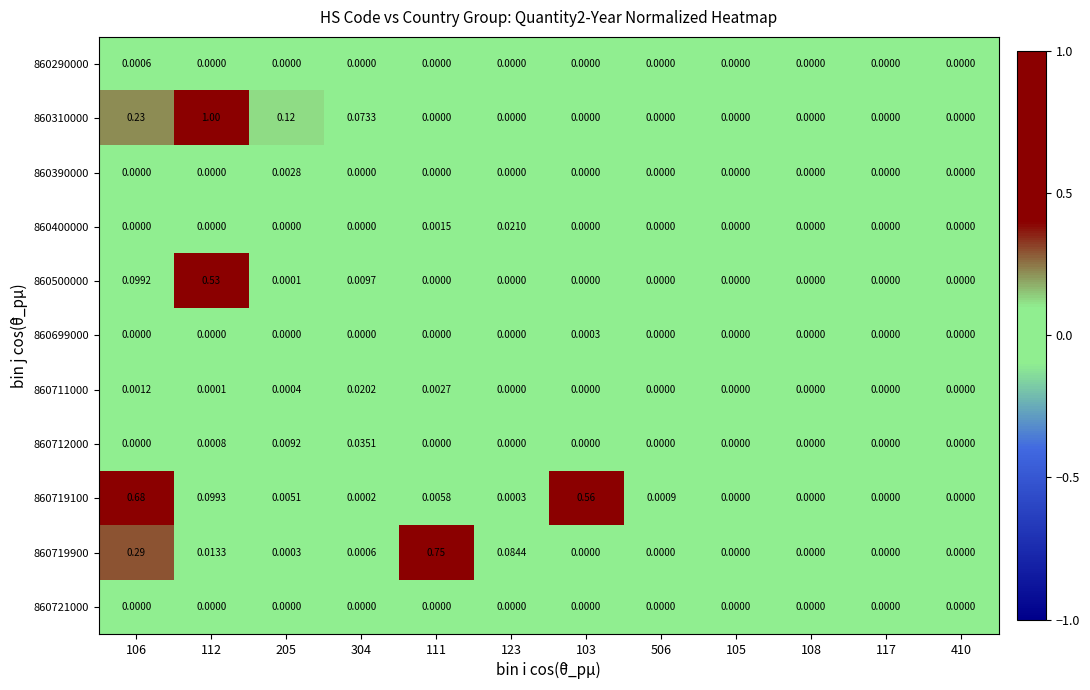

Reading right to left, what are all the values shown in this chart?

860290000: 410=0.0	117=0.0	108=0.0	105=0.0	506=0.0	103=0.0	123=0.0	111=0.0	304=0.0	205=0.0	112=0.0	106=0.0
860310000: 410=0.0	117=0.0	108=0.0	105=0.0	506=0.0	103=0.0	123=0.0	111=0.0	304=0.1	205=0.1	112=1.0	106=0.2
860390000: 410=0.0	117=0.0	108=0.0	105=0.0	506=0.0	103=0.0	123=0.0	111=0.0	304=0.0	205=0.0	112=0.0	106=0.0
860400000: 410=0.0	117=0.0	108=0.0	105=0.0	506=0.0	103=0.0	123=0.0	111=0.0	304=0.0	205=0.0	112=0.0	106=0.0
860500000: 410=0.0	117=0.0	108=0.0	105=0.0	506=0.0	103=0.0	123=0.0	111=0.0	304=0.0	205=0.0	112=0.5	106=0.1
860699000: 410=0.0	117=0.0	108=0.0	105=0.0	506=0.0	103=0.0	123=0.0	111=0.0	304=0.0	205=0.0	112=0.0	106=0.0
860711000: 410=0.0	117=0.0	108=0.0	105=0.0	506=0.0	103=0.0	123=0.0	111=0.0	304=0.0	205=0.0	112=0.0	106=0.0
860712000: 410=0.0	117=0.0	108=0.0	105=0.0	506=0.0	103=0.0	123=0.0	111=0.0	304=0.0	205=0.0	112=0.0	106=0.0
860719100: 410=0.0	117=0.0	108=0.0	105=0.0	506=0.0	103=0.6	123=0.0	111=0.0	304=0.0	205=0.0	112=0.1	106=0.7
860719900: 410=0.0	117=0.0	108=0.0	105=0.0	506=0.0	103=0.0	123=0.1	111=0.8	304=0.0	205=0.0	112=0.0	106=0.3
860721000: 410=0.0	117=0.0	108=0.0	105=0.0	506=0.0	103=0.0	123=0.0	111=0.0	304=0.0	205=0.0	112=0.0	106=0.0